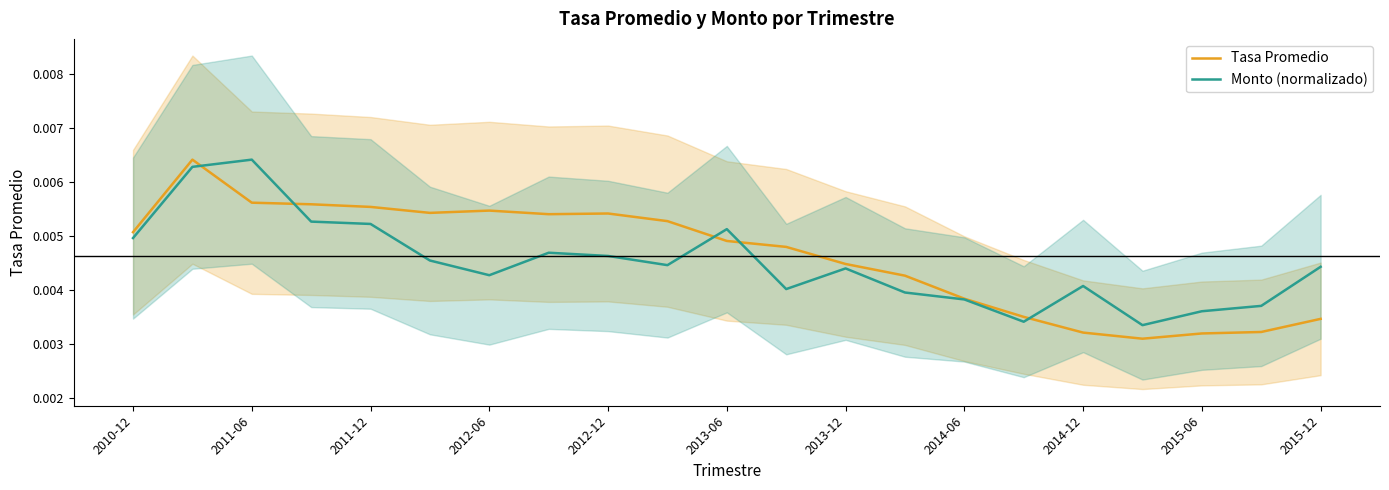

How many categories are shown in the chart?

21